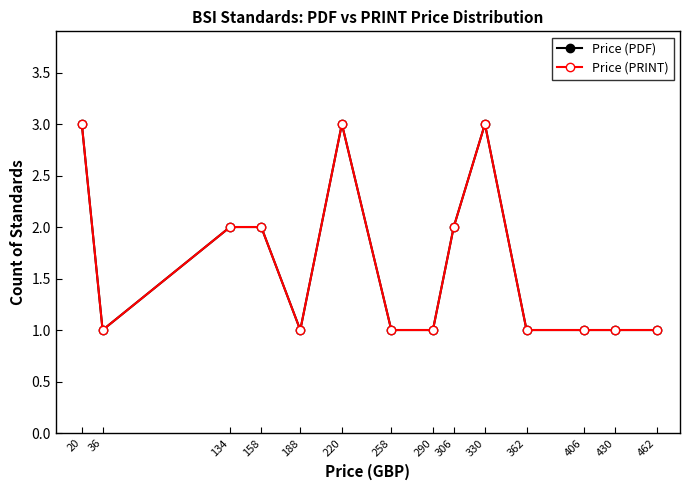

Which series has the widest spread of values?

Price (PDF)